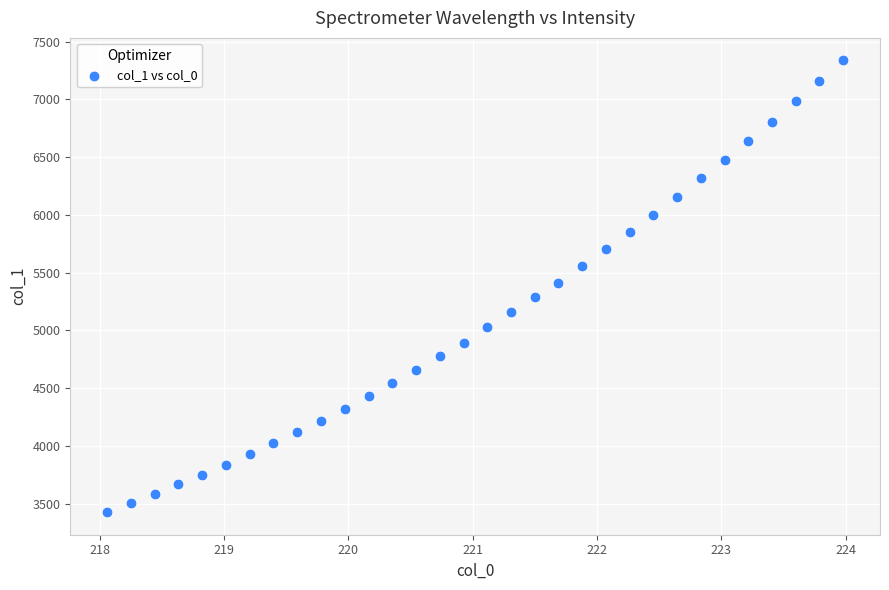

What is the range of X values (max minus min)?

5.9